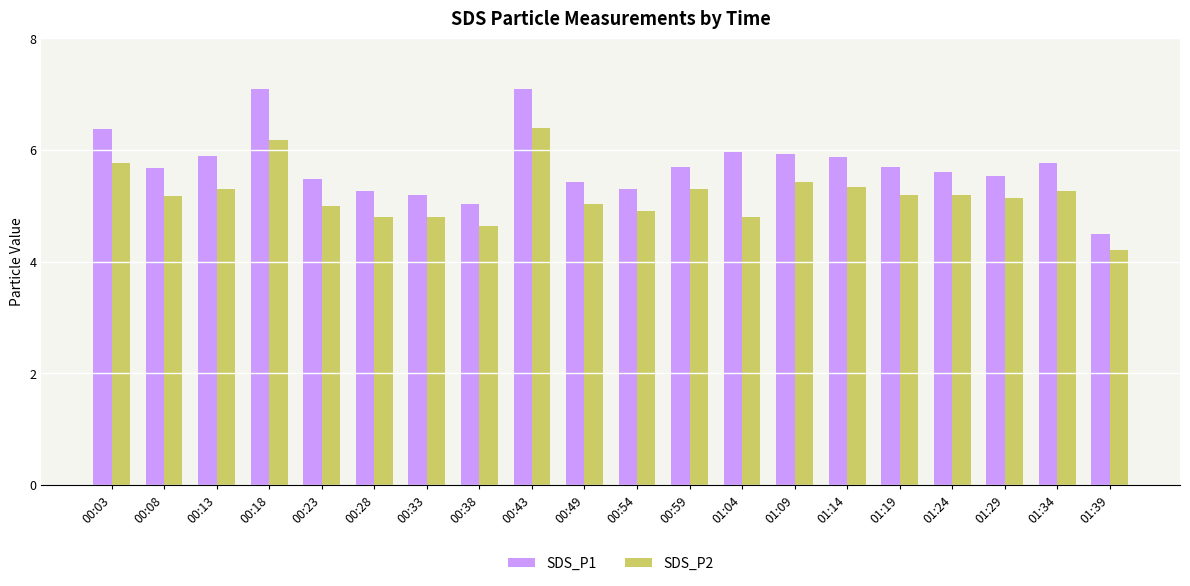

What is the spread (max minus min) of values at 00:38?

0.4